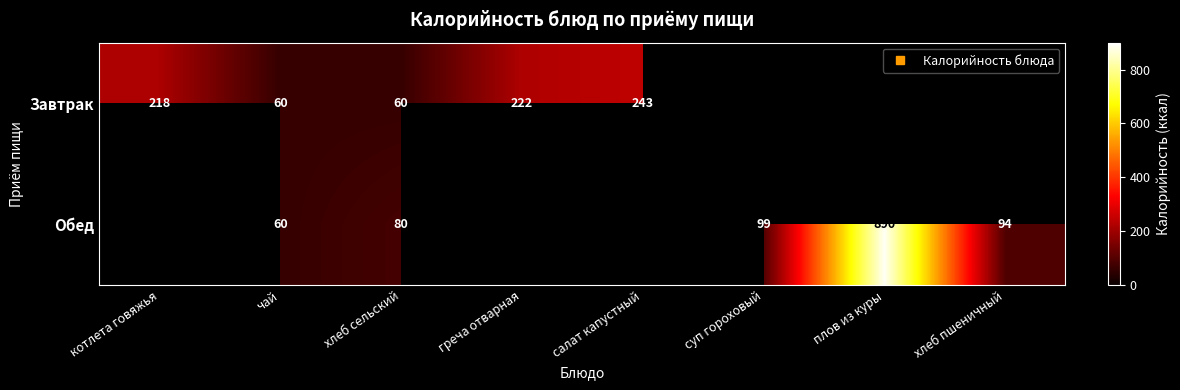

What is the difference between the Завтрак values at котлета говяжья and греча отварная?

4.0